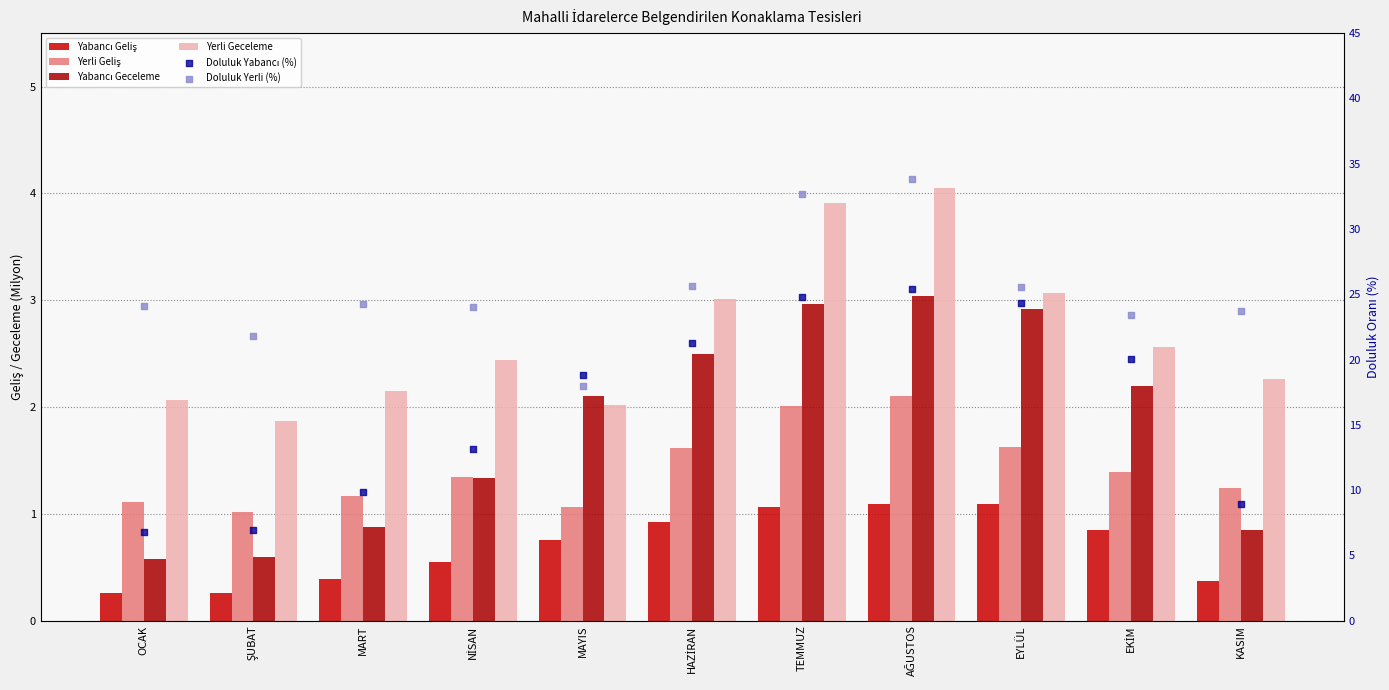

Is the value of Yabancı Geceleme at AĞUSTOS greater than the value of Yabancı Geliş at AĞUSTOS?

Yes